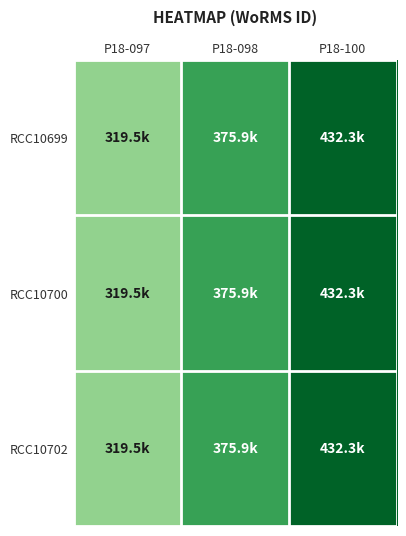

List the series in order of their peak value, highest first.

RCC10699, RCC10700, RCC10702